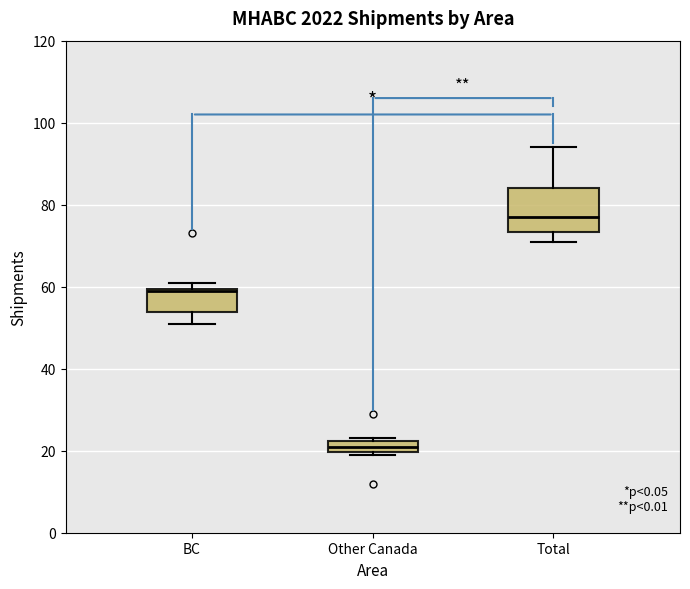

Comparing the boxes themselves (not the whiskers), which one is the tallest?

Total